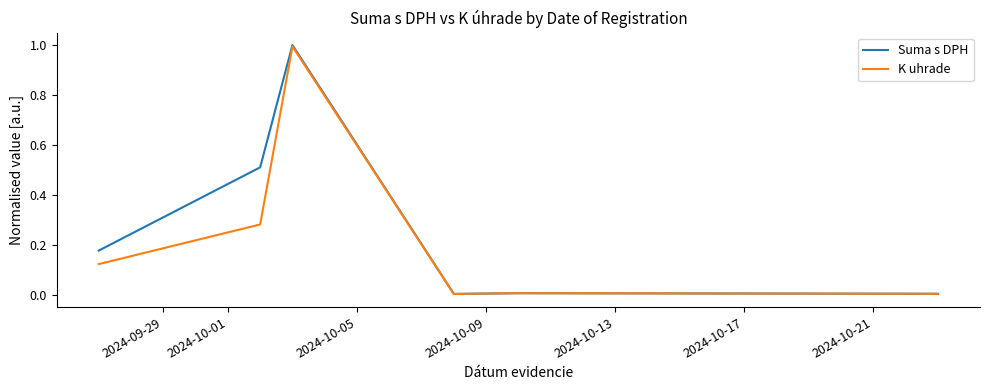

Which series has the widest spread of values?

Suma s DPH